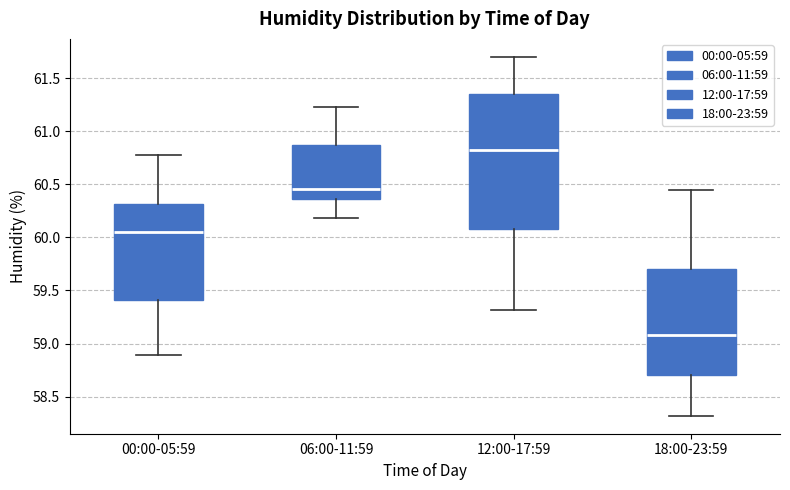

Reading left to right, transcribe this box plot: for each box, give where its median line is, the range the box spans, and where its two whiskers end, as read against the y-axis. The values are not printed on the chart, so give them approximately, as read against the axis.

00:00-05:59: median 60.05, box 59.40 to 60.30, whiskers 58.90 to 60.80
06:00-11:59: median 60.45, box 60.35 to 60.85, whiskers 60.20 to 61.25
12:00-17:59: median 60.80, box 60.10 to 61.35, whiskers 59.30 to 61.70
18:00-23:59: median 59.10, box 58.70 to 59.70, whiskers 58.30 to 60.45